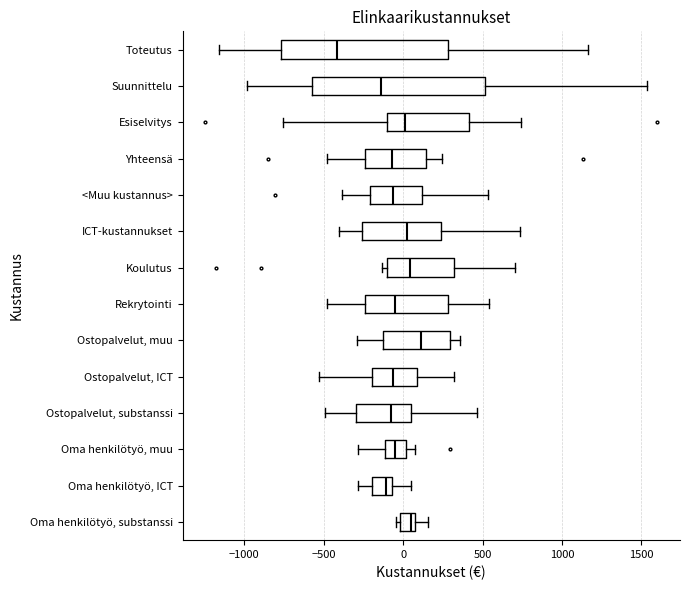

Reading bottom to top, read every box against the x-axis: the position of its median line, the range the box covers, and the ends of its whiskers. The values are not printed on the chart, so give them approximately, as read against the axis.

Oma henkilötyö, substanssi: median 50 (just left of the box's right edge), box 0 to 50, whiskers -50 to 150
Oma henkilötyö, ICT: median -100, box -200 to -50, whiskers -300 to 50
Oma henkilötyö, muu: median -50, box -100 to 0, whiskers -300 to 100
Ostopalvelut, substanssi: median -100, box -300 to 50, whiskers -500 to 450
Ostopalvelut, ICT: median -50, box -200 to 100, whiskers -550 to 300
Ostopalvelut, muu: median 100, box -150 to 300, whiskers -300 to 350
Rekrytointi: median -50, box -250 to 300, whiskers -500 to 550
Koulutus: median 50, box -100 to 300, whiskers -150 to 700
ICT-kustannukset: median 50, box -250 to 250, whiskers -400 to 750
<Muu kustannus>: median -50, box -200 to 100, whiskers -400 to 550
Yhteensä: median -50, box -250 to 150, whiskers -500 to 250
Esiselvitys: median 0, box -100 to 400, whiskers -750 to 750
Suunnittelu: median -150, box -600 to 500, whiskers -1000 to 1550
Toteutus: median -400, box -750 to 300, whiskers -1150 to 1150